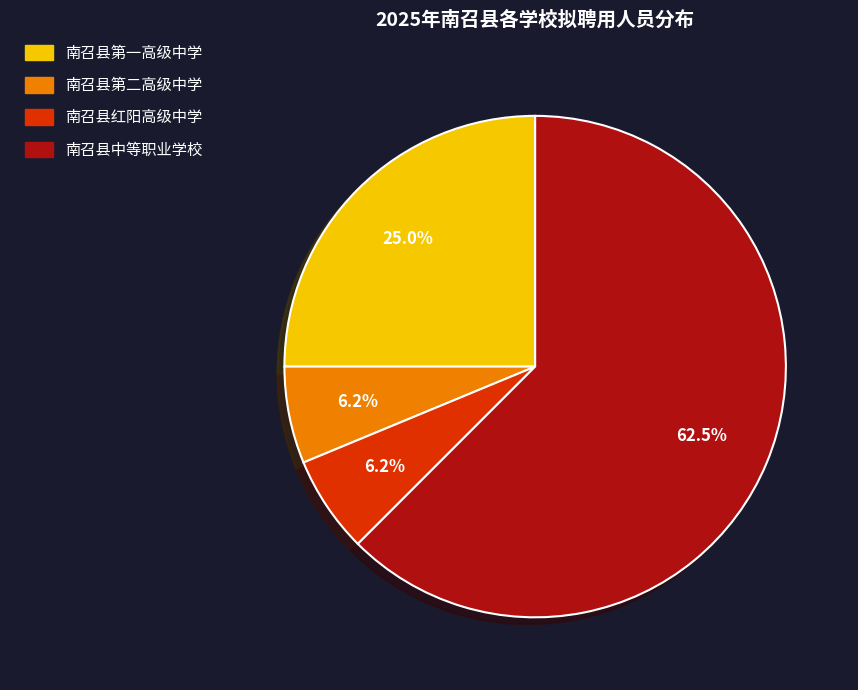

Is it true that 南召县第一高级中学 is 25% of the pie?

True